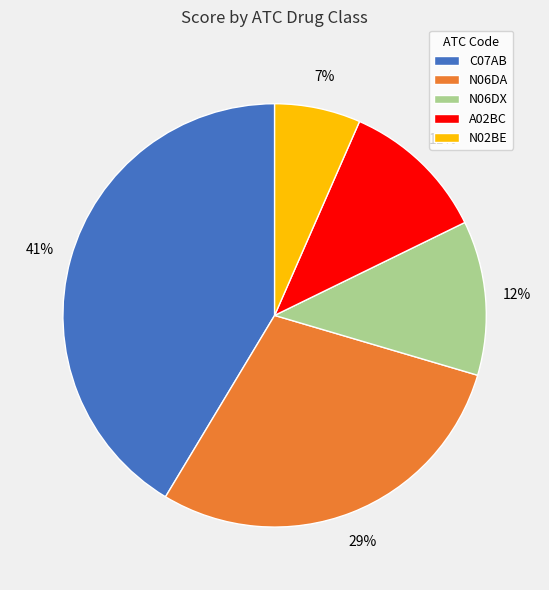

The N06DX slice represents 1% of the pie. True or false?

False